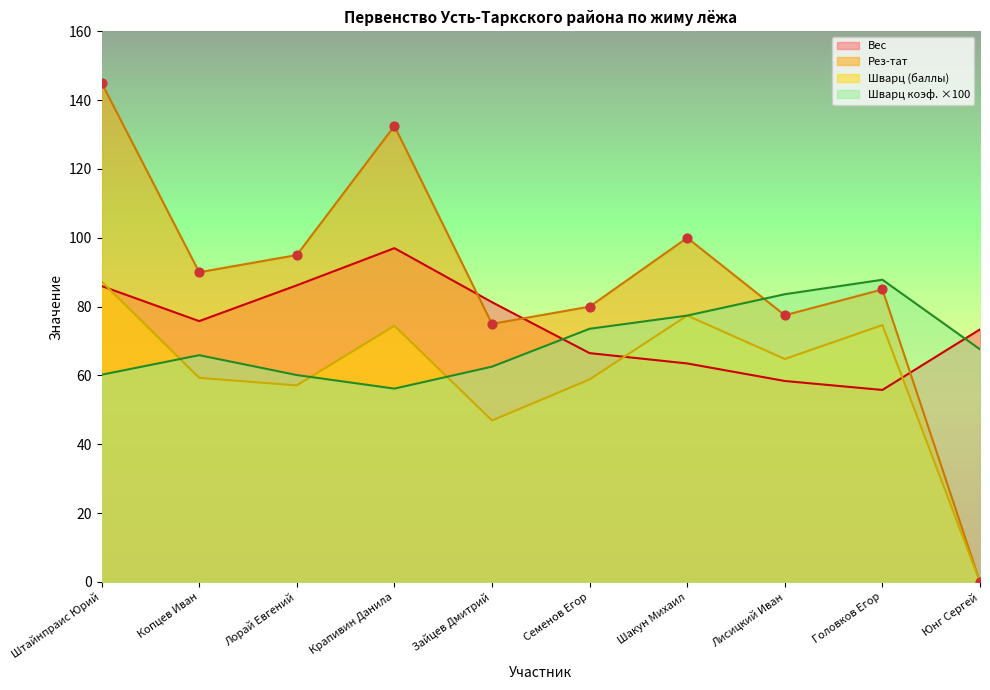

Is the value of Рез-тат at Головков Егор greater than the value of Шварц at Семенов Егор?

Yes